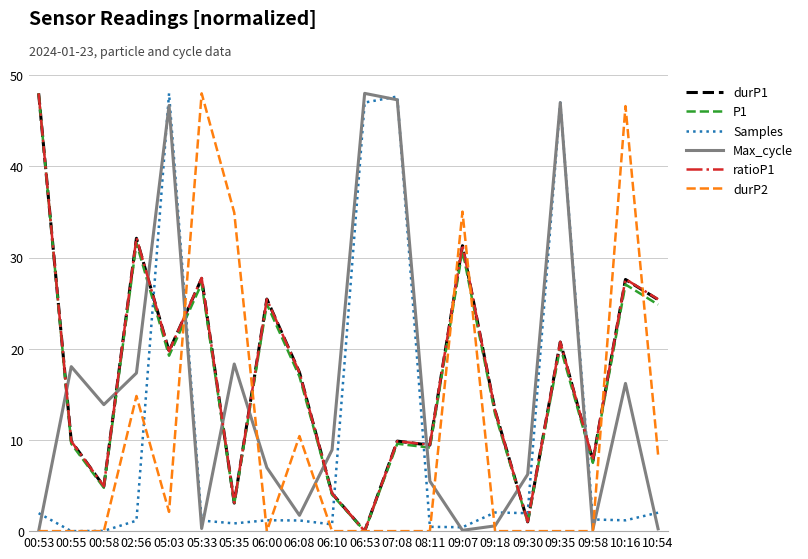

Where does the Max_cycle series first go above 8?

00:55